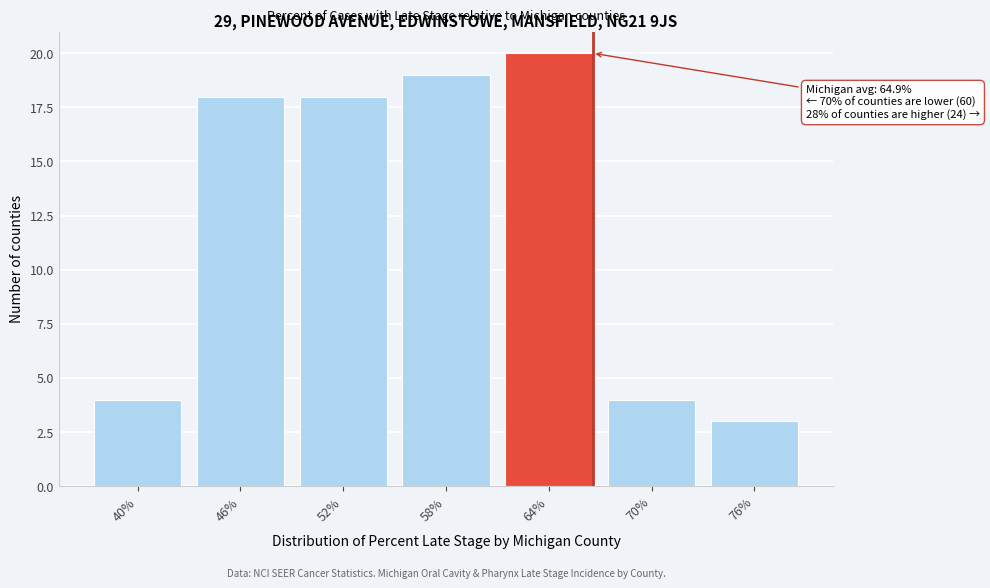

Reading left to right, what are all the values shown in this chart?

40%=4	46%=18	52%=18	58%=19	64%=20	70%=4	76%=3